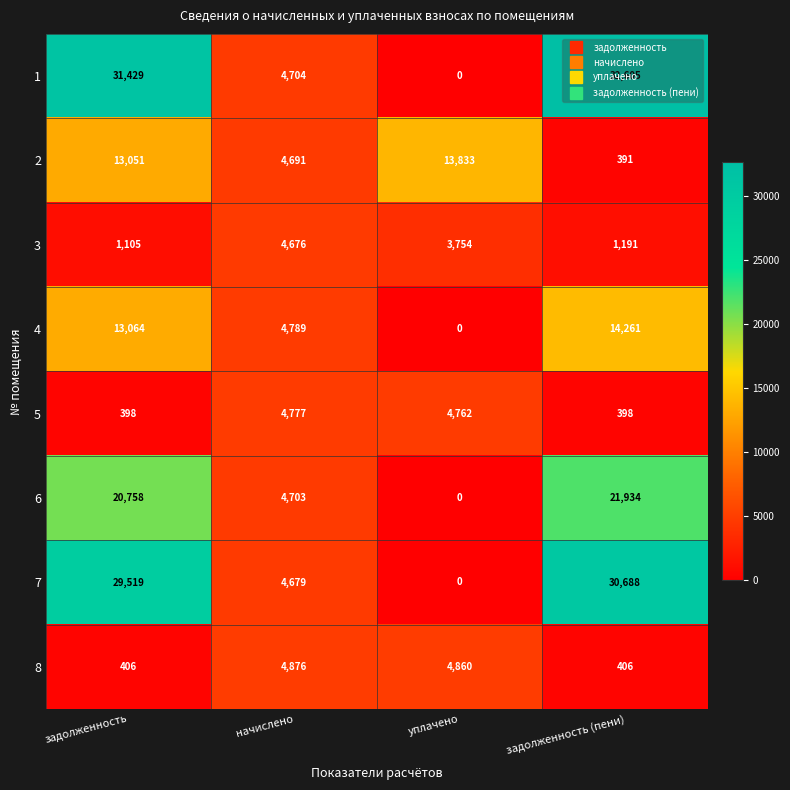

At начислено, list the series in order from smallest to largest.

3, 7, 2, 6, 1, 5, 4, 8